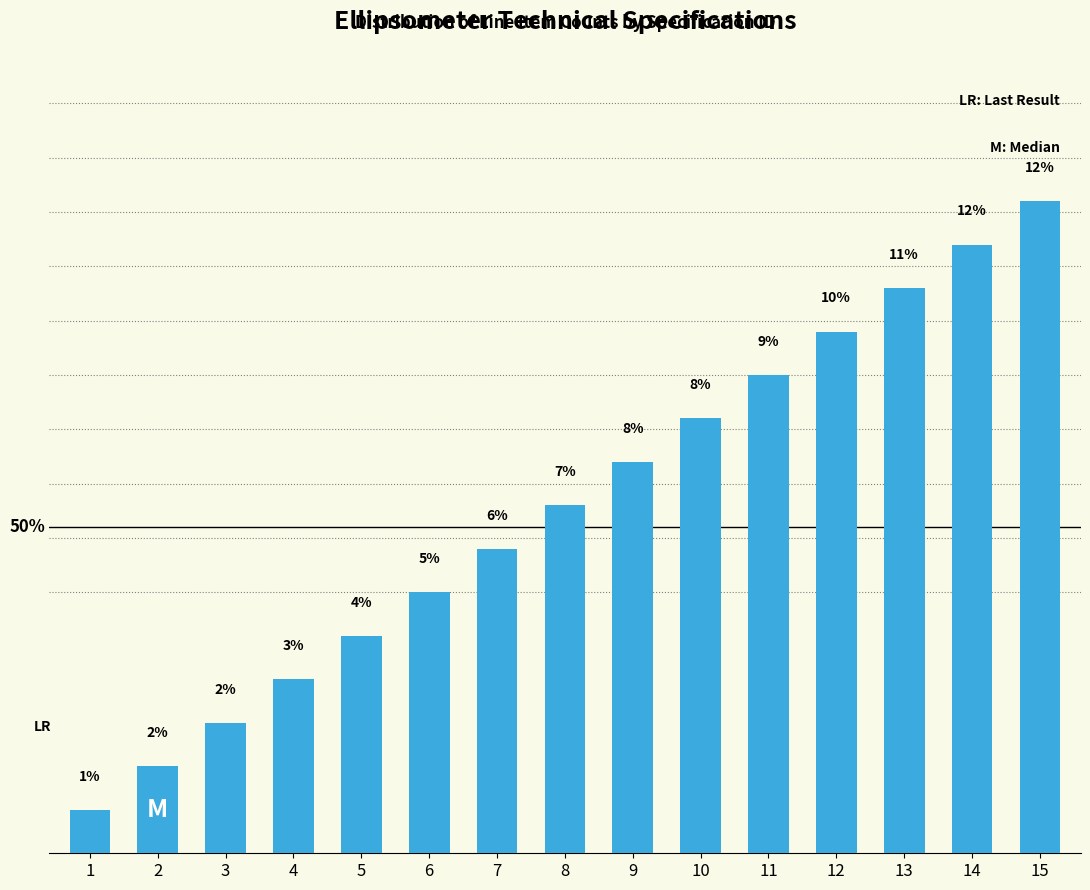

What is the average value?

6.7